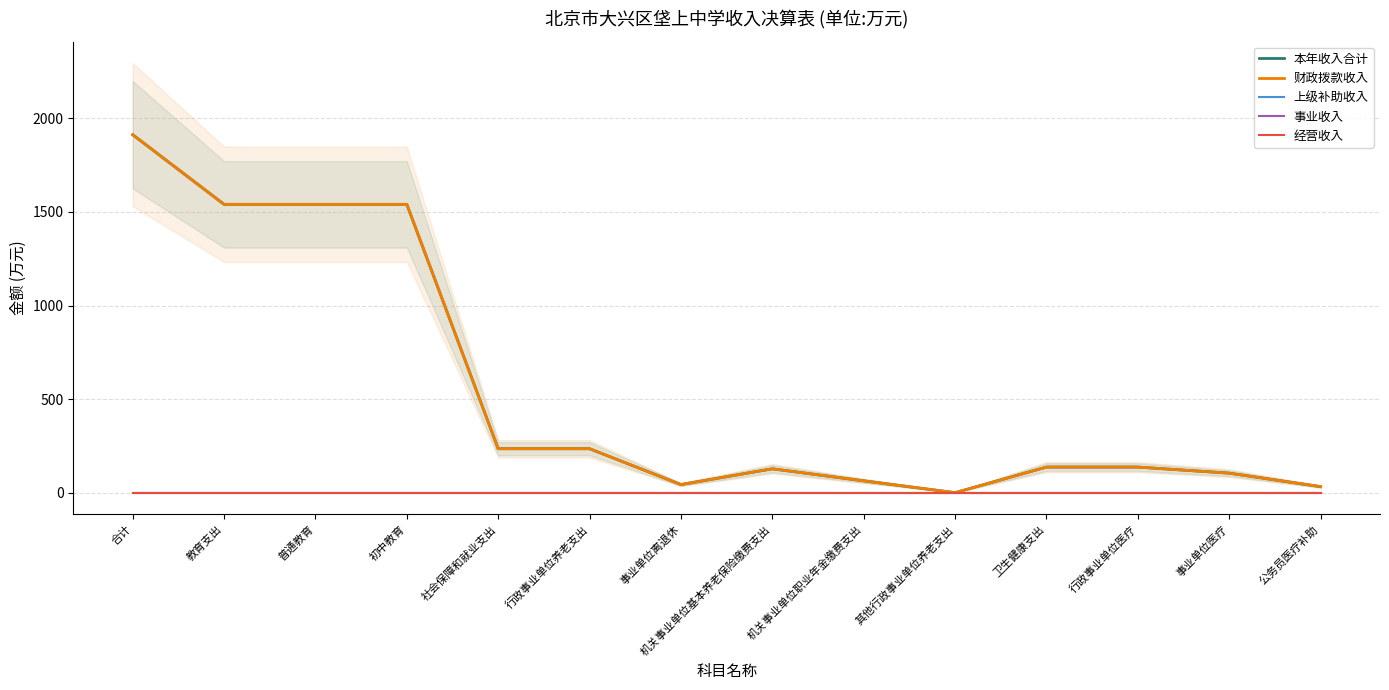

What is the difference between the highest and lowest values at 合计?

1912.8